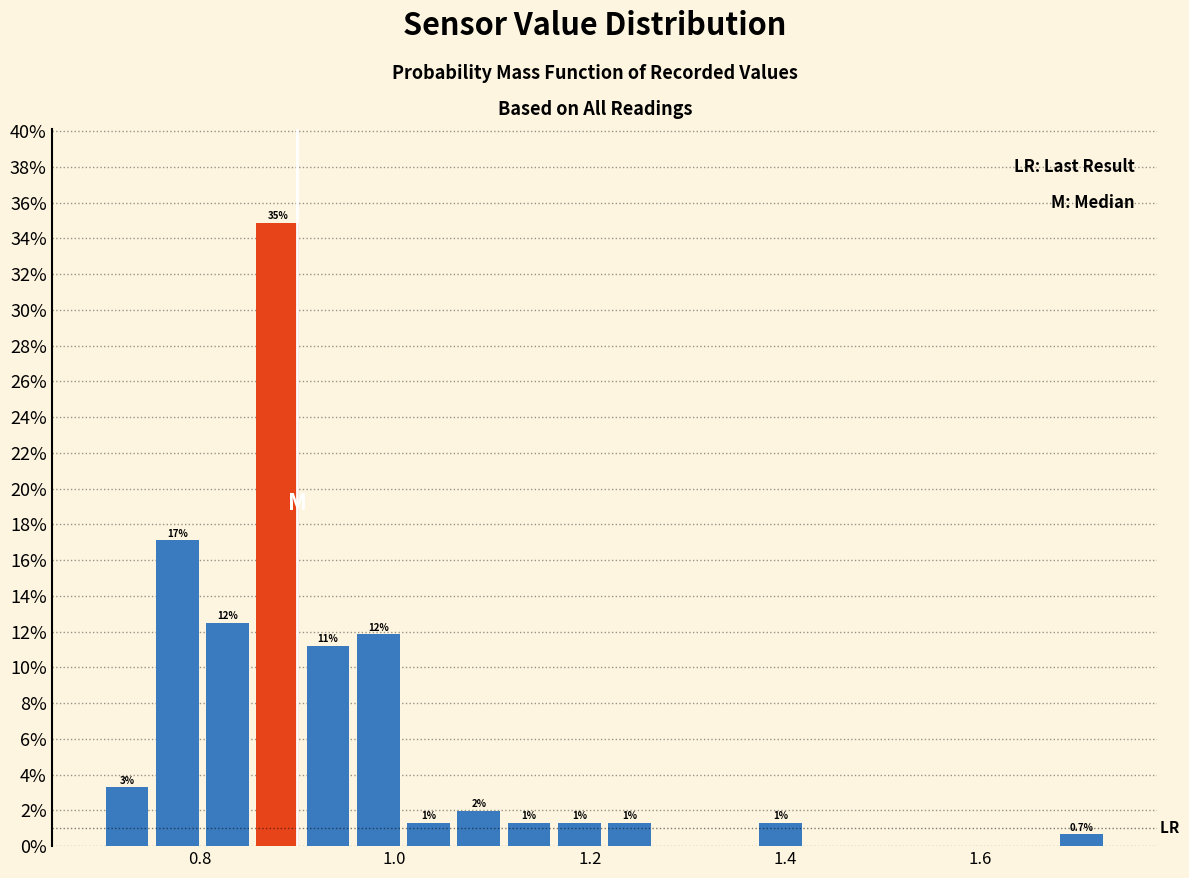

Read against the x-axis, roughly where is the centre of the tallest bar?

0.88